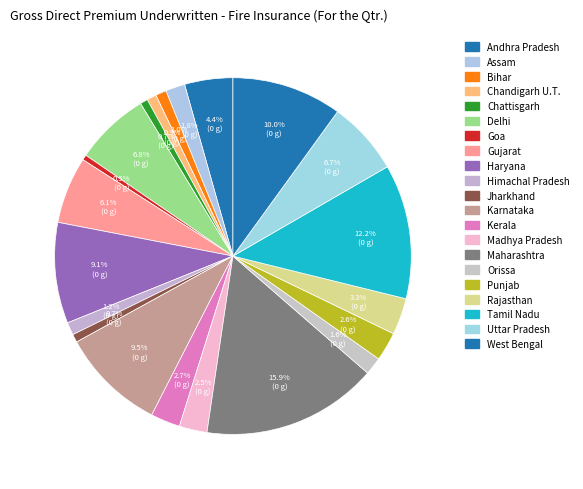

What percentage do Chattisgarh and Jharkhand together represent?

1.4%